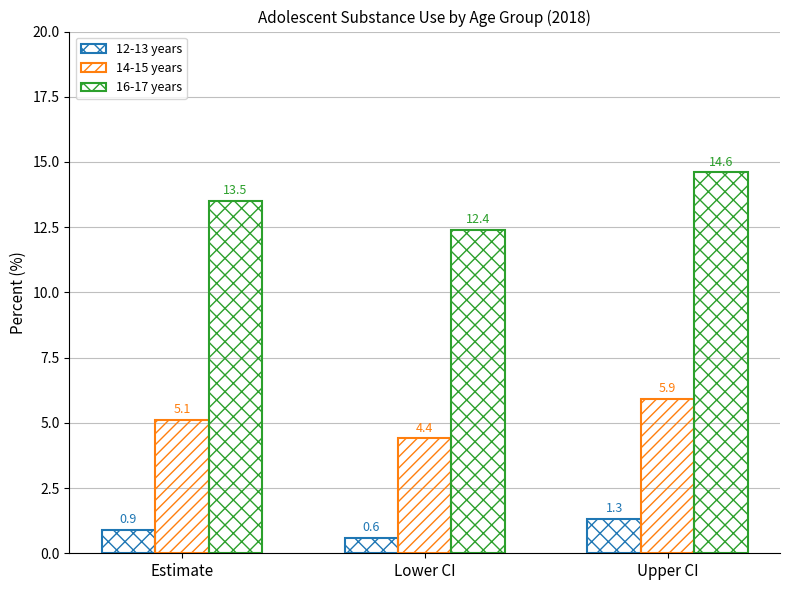

Are the bars grouped side by side (vs. stacked)?

Yes